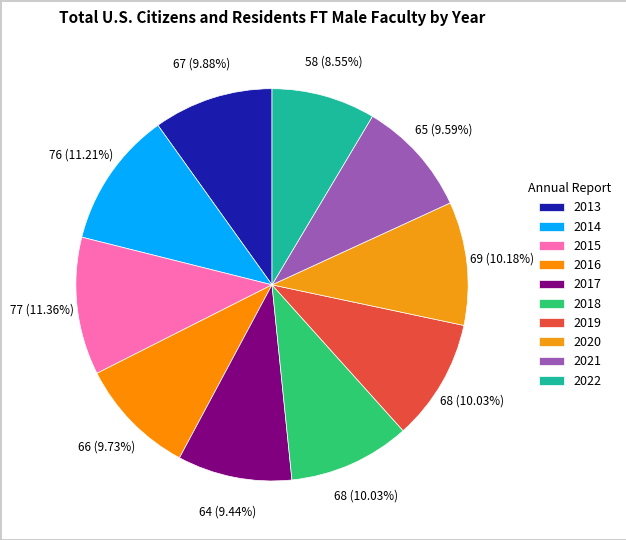

To the nearest percent, what is the combined percentage of 2021 and 2016?

19%